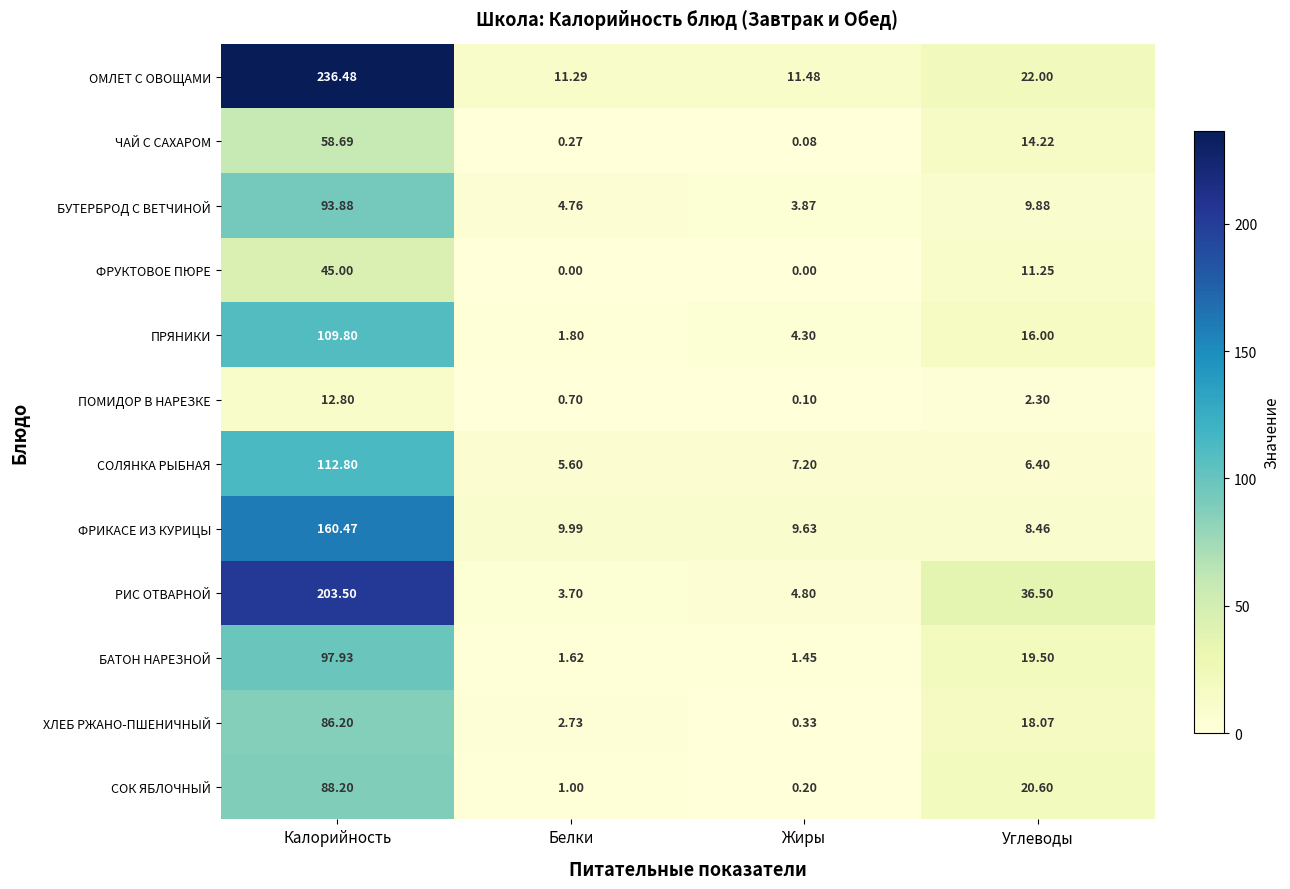

At which label does СОК ЯБЛОЧНЫЙ reach its minimum?

Жиры